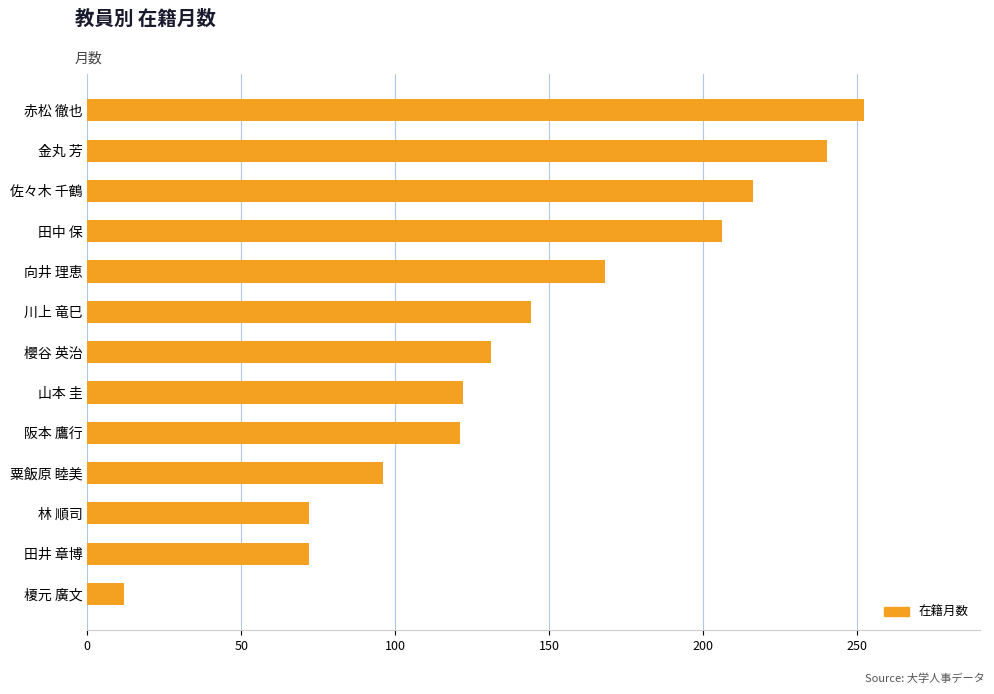

What is the greatest value displayed?

252